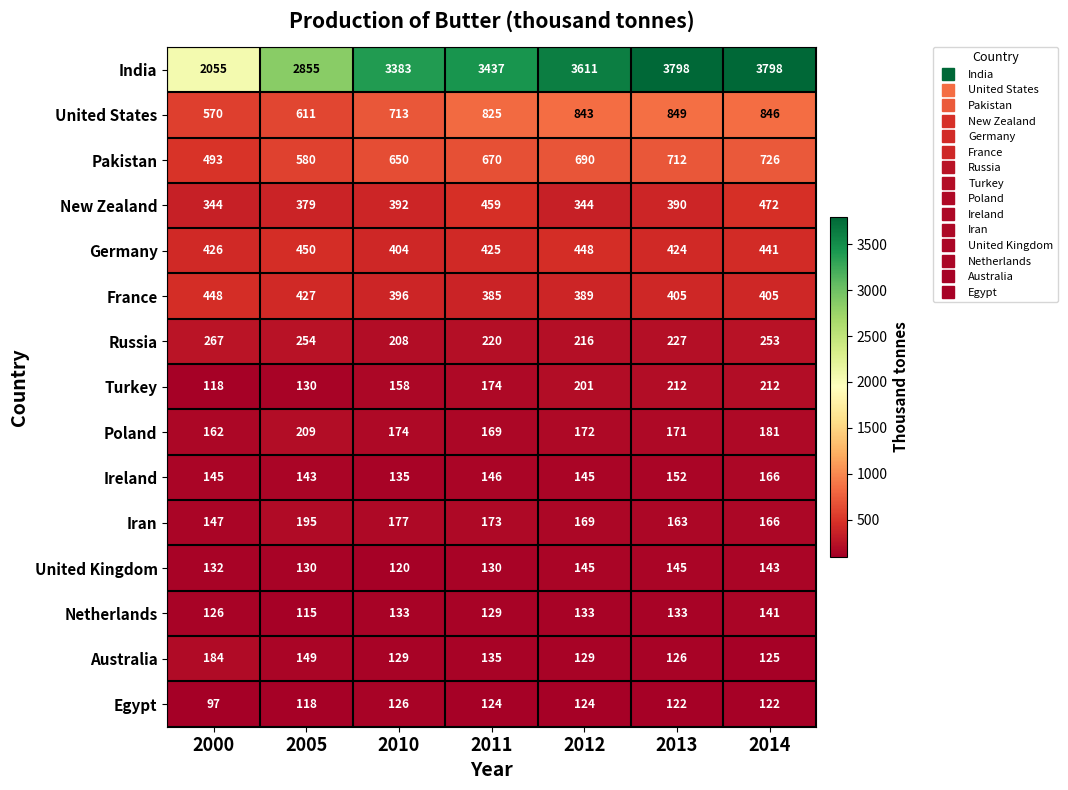

Rank the series by their maximum value, from highest to lowest.

India, United States, Pakistan, New Zealand, Germany, France, Russia, Turkey, Poland, Iran, Australia, Ireland, United Kingdom, Netherlands, Egypt